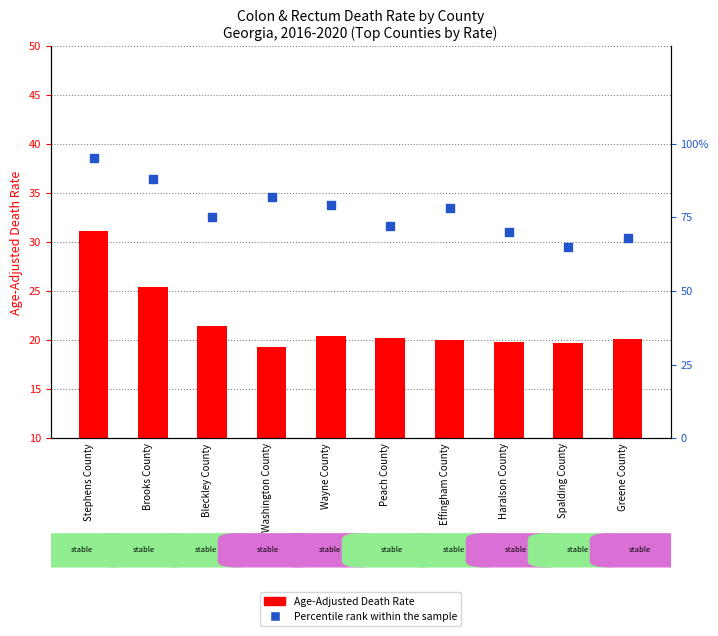

At which category is the sum across all series the highest?

Stephens County